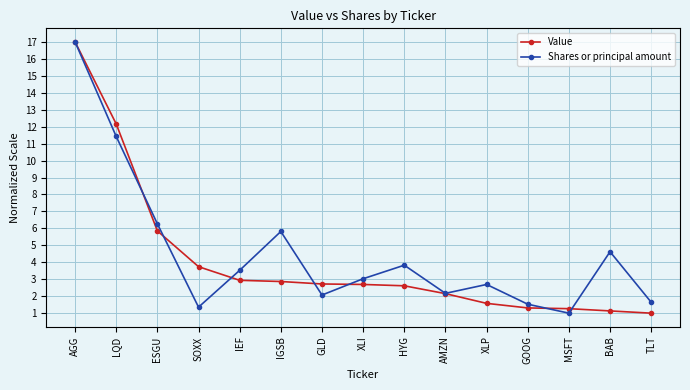

Between LQD and SOXX, which series saw the biggest shift?

Shares or principal amount